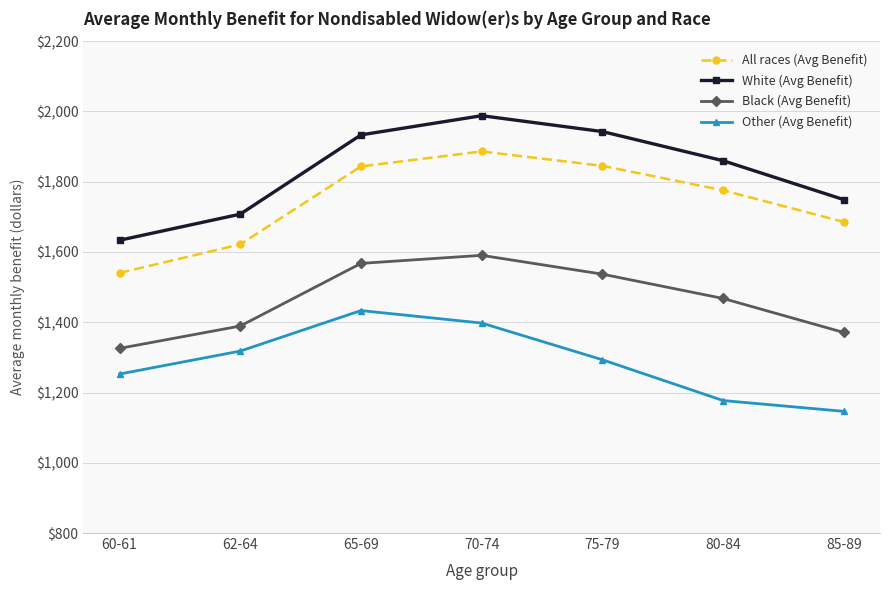

What is the label of the 7th point from the right?

60-61